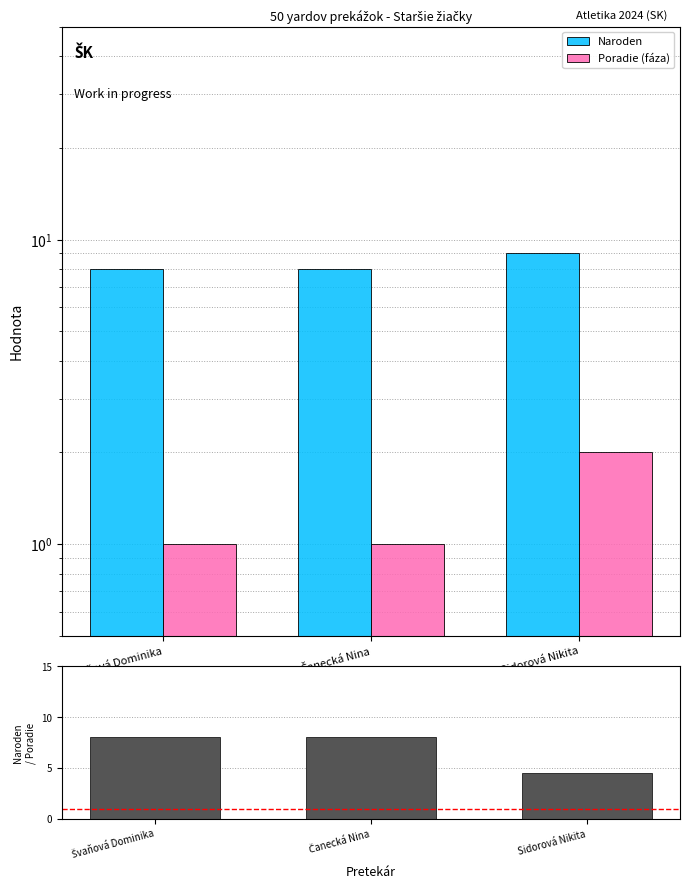

List the series in order of their overall mean, highest first.

Naroden, Naroden / Poradie (fáza), Poradie (fáza)